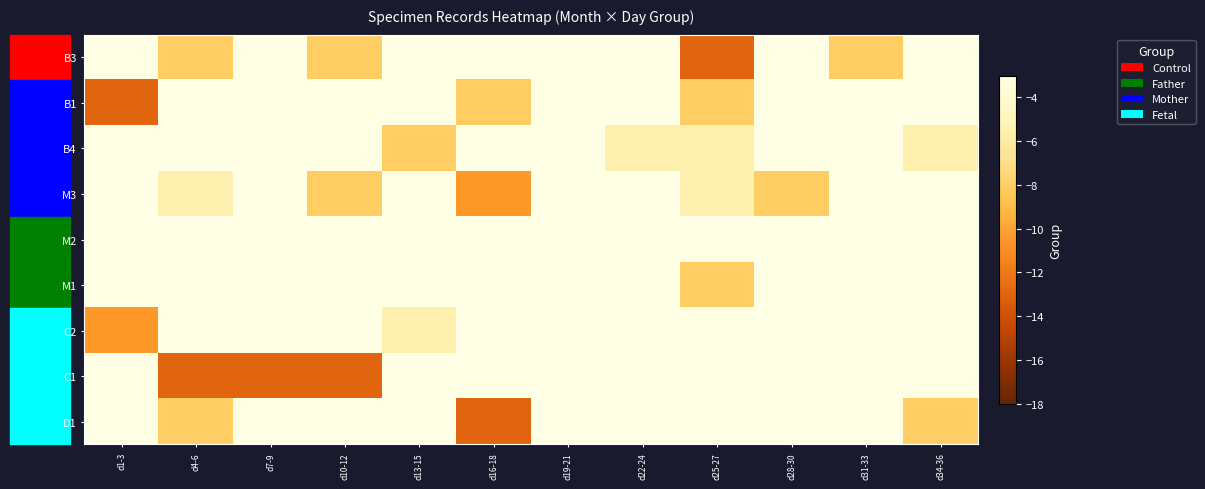

Reading right to left, what are all the values shown in this chart?

B3: d34-36=-3.0	d31-33=-8.0	d28-30=-3.0	d25-27=-13.0	d22-24=-3.0	d19-21=-3.0	d16-18=-3.0	d13-15=-3.0	d10-12=-8.0	d7-9=-3.0	d4-6=-8.0	d1-3=-3.0
B1: d34-36=-3.0	d31-33=-3.0	d28-30=-3.0	d25-27=-8.0	d22-24=-3.0	d19-21=-3.0	d16-18=-8.0	d13-15=-3.0	d10-12=-3.0	d7-9=-3.0	d4-6=-3.0	d1-3=-13.0
B4: d34-36=-5.5	d31-33=-3.0	d28-30=-3.0	d25-27=-5.5	d22-24=-5.5	d19-21=-3.0	d16-18=-3.0	d13-15=-8.0	d10-12=-3.0	d7-9=-3.0	d4-6=-3.0	d1-3=-3.0
M3: d34-36=-3.0	d31-33=-3.0	d28-30=-8.0	d25-27=-5.5	d22-24=-3.0	d19-21=-3.0	d16-18=-10.5	d13-15=-3.0	d10-12=-8.0	d7-9=-3.0	d4-6=-5.5	d1-3=-3.0
M2: d34-36=-3.0	d31-33=-3.0	d28-30=-3.0	d25-27=-3.0	d22-24=-3.0	d19-21=-3.0	d16-18=-3.0	d13-15=-3.0	d10-12=-3.0	d7-9=-3.0	d4-6=-3.0	d1-3=-3.0
M1: d34-36=-3.0	d31-33=-3.0	d28-30=-3.0	d25-27=-8.0	d22-24=-3.0	d19-21=-3.0	d16-18=-3.0	d13-15=-3.0	d10-12=-3.0	d7-9=-3.0	d4-6=-3.0	d1-3=-3.0
C2: d34-36=-3.0	d31-33=-3.0	d28-30=-3.0	d25-27=-3.0	d22-24=-3.0	d19-21=-3.0	d16-18=-3.0	d13-15=-5.5	d10-12=-3.0	d7-9=-3.0	d4-6=-3.0	d1-3=-10.5
C1: d34-36=-3.0	d31-33=-3.0	d28-30=-3.0	d25-27=-3.0	d22-24=-3.0	d19-21=-3.0	d16-18=-3.0	d13-15=-3.0	d10-12=-13.0	d7-9=-13.0	d4-6=-13.0	d1-3=-3.0
D1: d34-36=-8.0	d31-33=-3.0	d28-30=-3.0	d25-27=-3.0	d22-24=-3.0	d19-21=-3.0	d16-18=-13.0	d13-15=-3.0	d10-12=-3.0	d7-9=-3.0	d4-6=-8.0	d1-3=-3.0